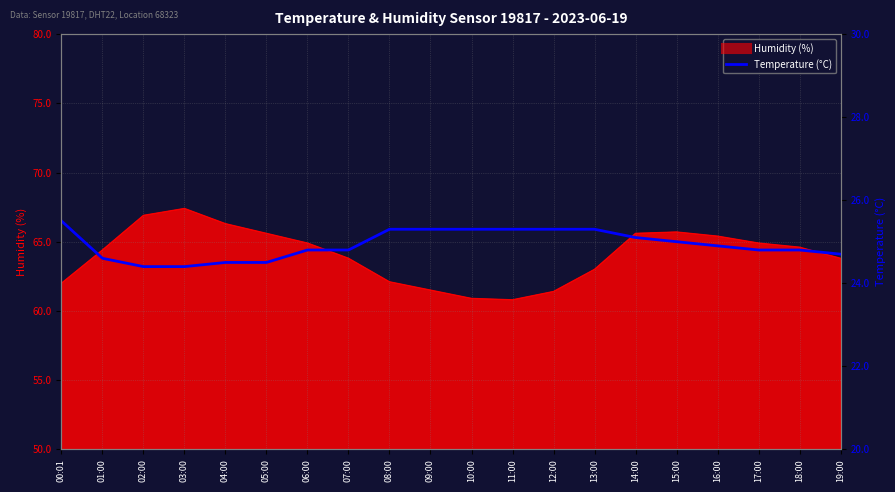

What is the difference between the values at 11:00 and 01:00?

0.7